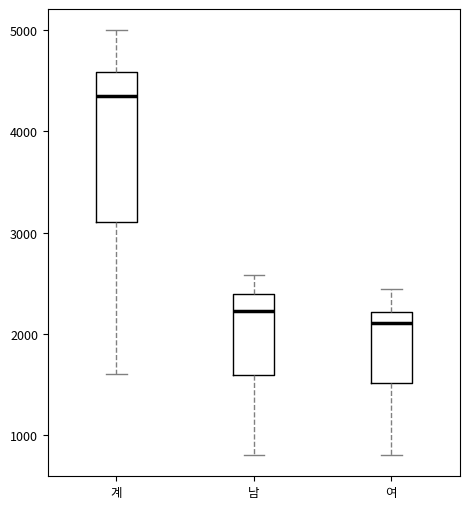

Reading left to right, transcribe this box plot: for each box, give where its median line is, the range the box spans, and where its two whiskers end, as read against the y-axis. The values are not printed on the chart, so give them approximately, as read against the axis.

계: median 4400, box 3100 to 4600, whiskers 1600 to 5000
남: median 2200, box 1600 to 2400, whiskers 800 to 2600
여: median 2100, box 1500 to 2200, whiskers 800 to 2400